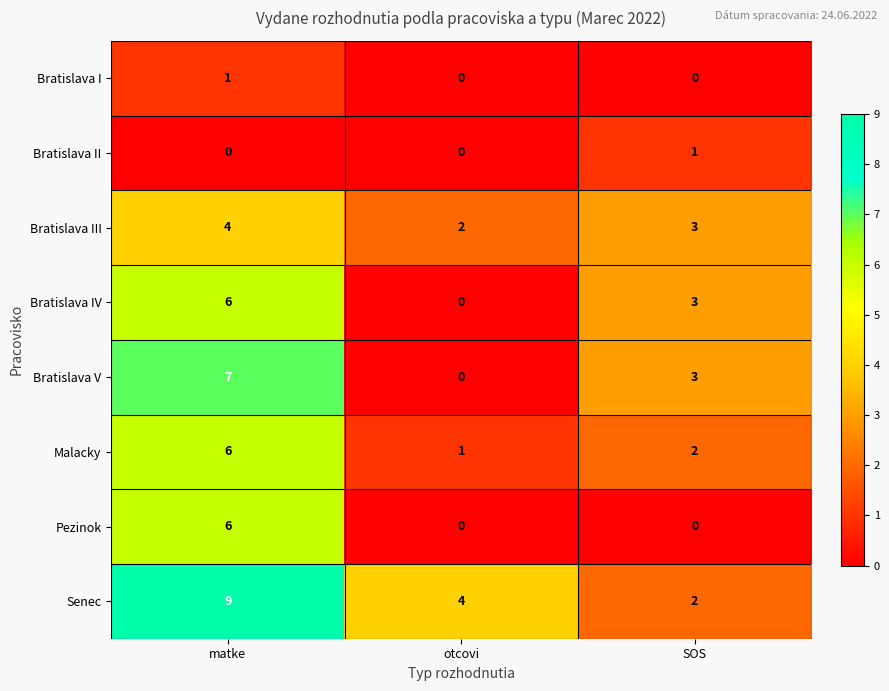

Reading left to right, transcribe all the data shown in this chart.

Bratislava I: 1	0	0
Bratislava II: 0	0	1
Bratislava III: 4	2	3
Bratislava IV: 6	0	3
Bratislava V: 7	0	3
Malacky: 6	1	2
Pezinok: 6	0	0
Senec: 9	4	2